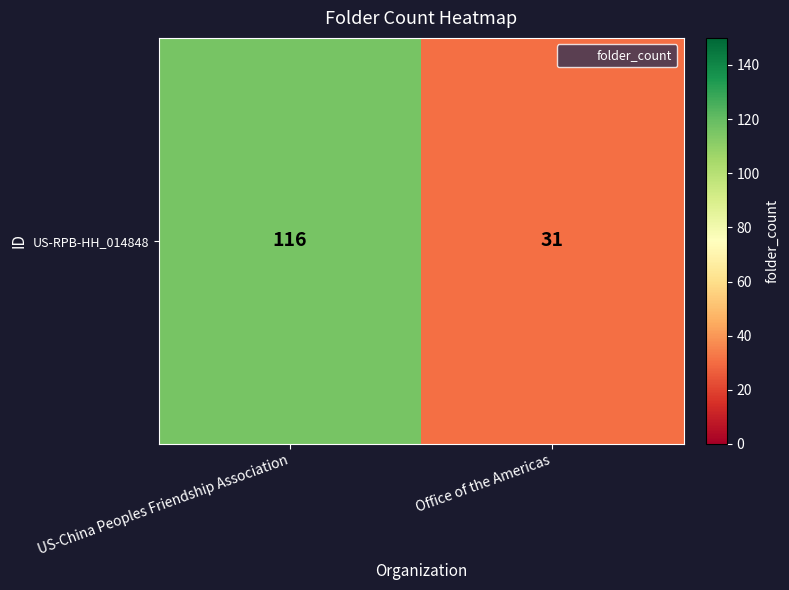

List the labels in order of value, largest first.

US-China Peoples Friendship Association, Office of the Americas